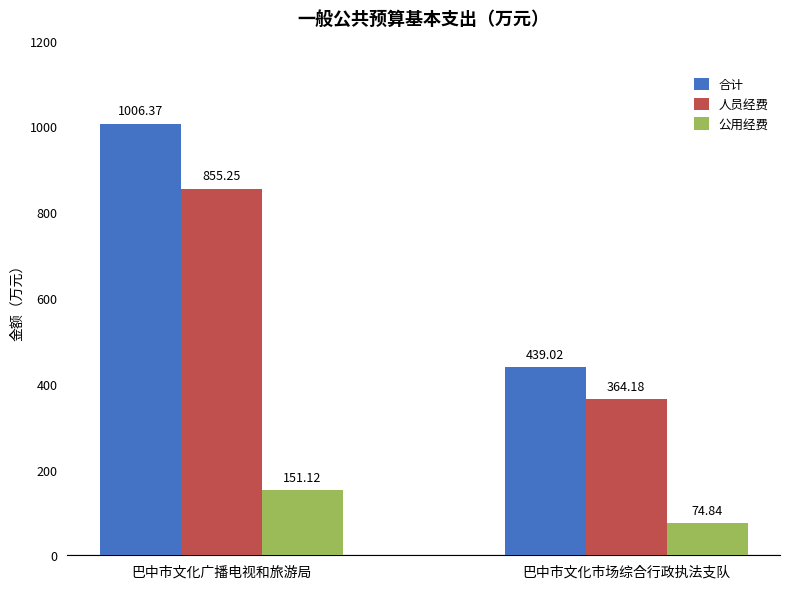

Which category has the highest value in the 人员经费 series?

巴中市文化广播电视和旅游局